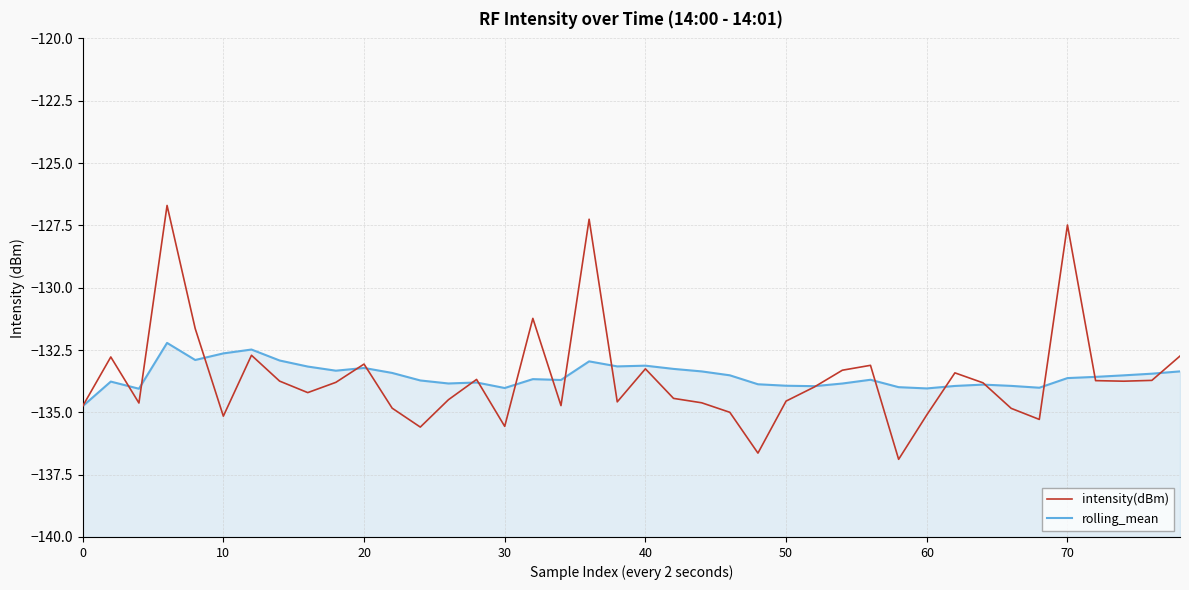

What is the difference between the highest and lowest values at 29?

2.9